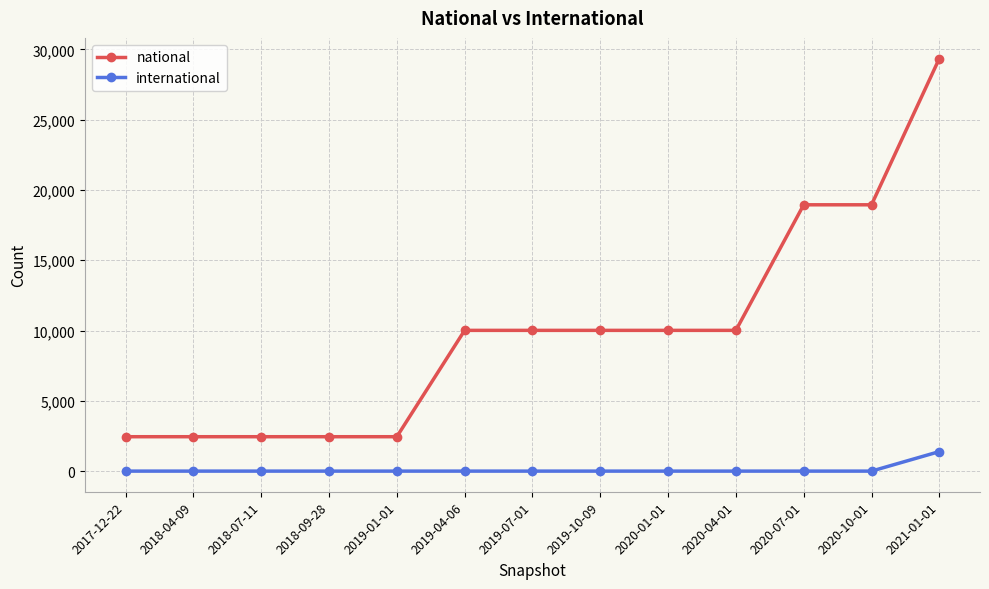

At 2021-01-01, list the series in order from smallest to largest.

international, national